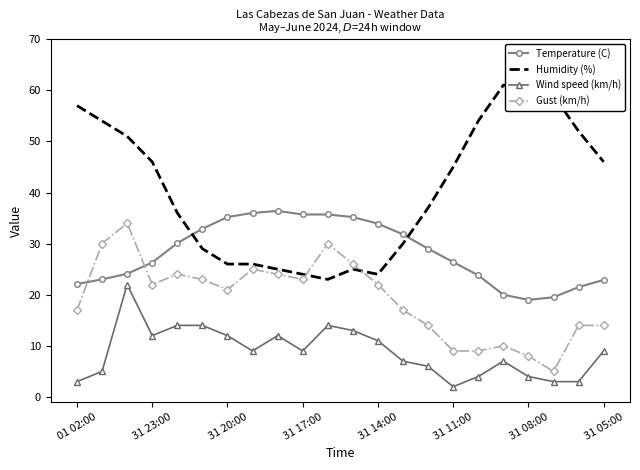

Where is Gust (km/h) nearest to the value 19?

01 02:00